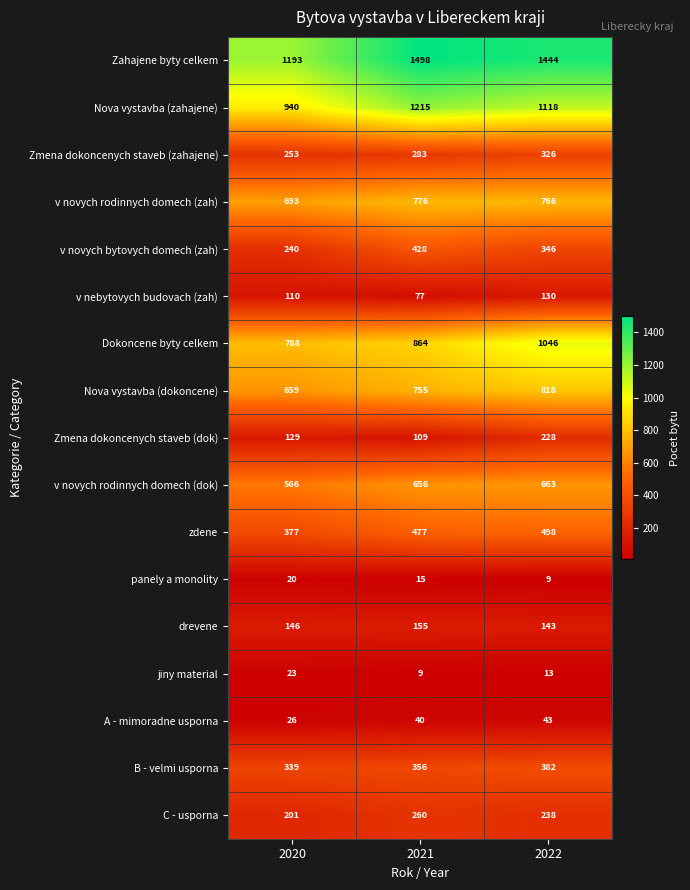

The Nova vystavba (dokoncene) series shows 818 at 2022. True or false?

True